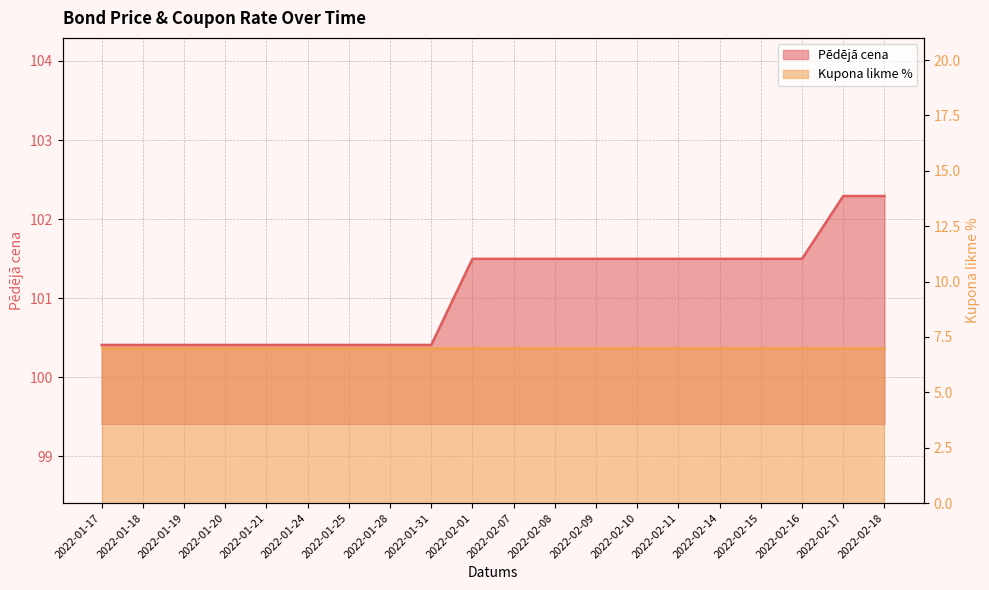

Between 2022-01-31 and 2022-02-18, which is larger?

2022-02-18